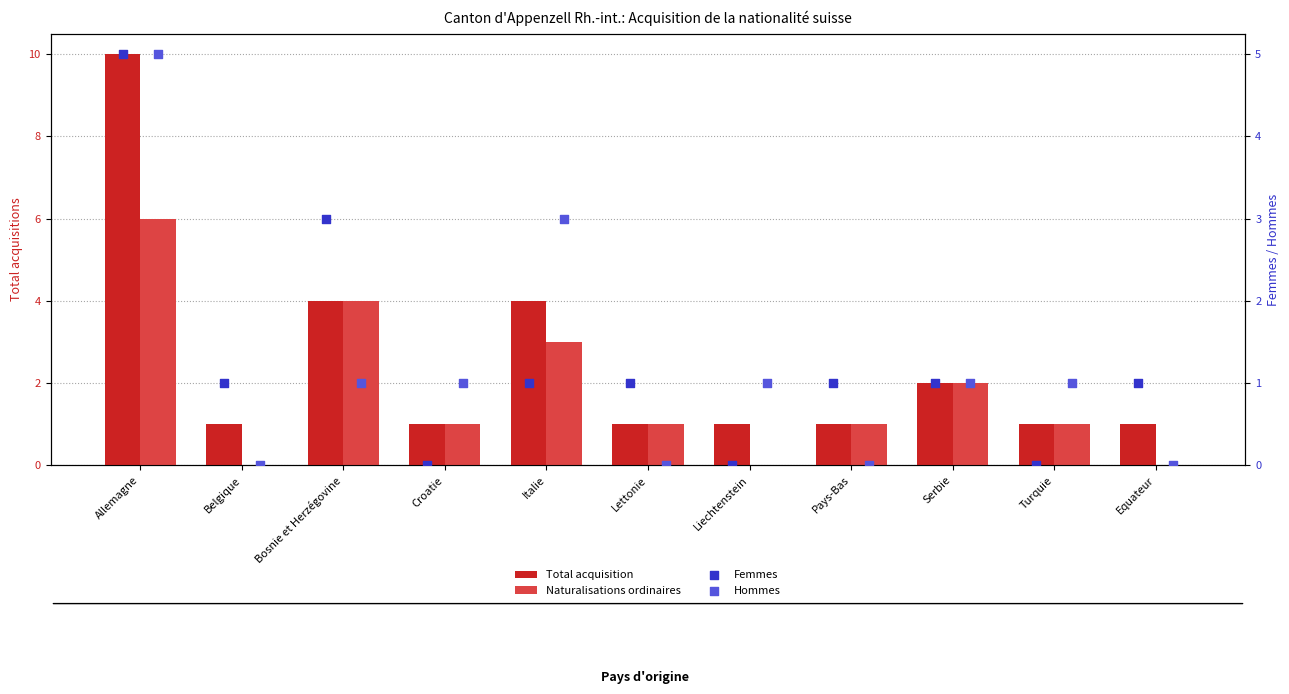

What are all the series names shown in the legend?

Total acquisition, Naturalisations ordinaires, Femmes, Hommes